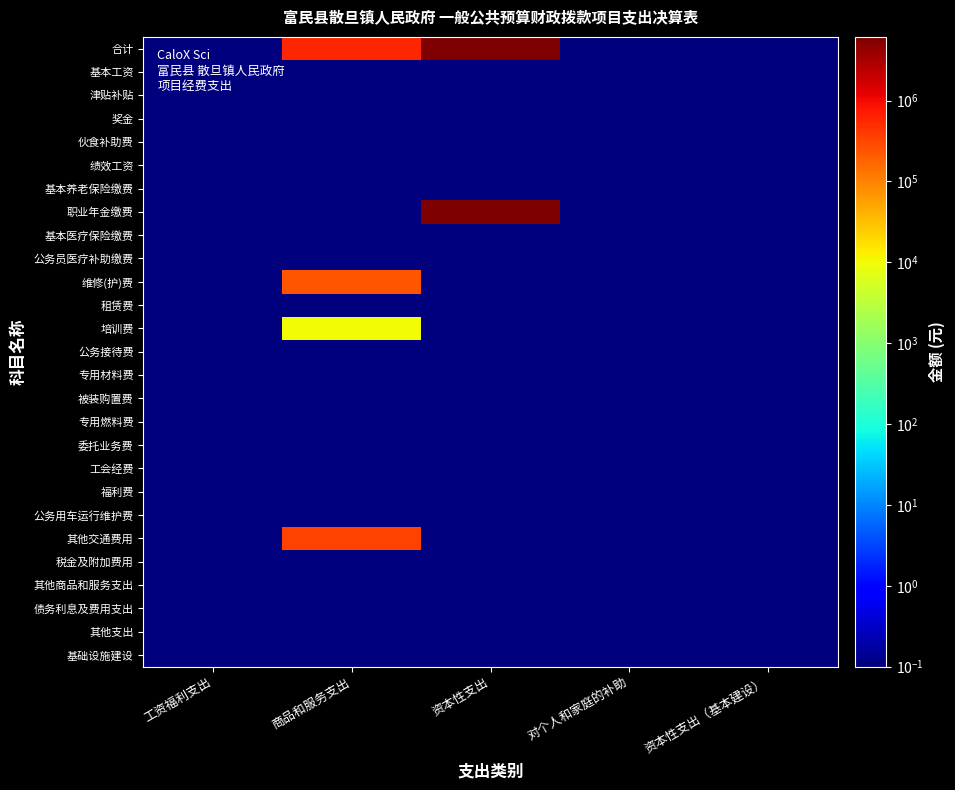

Rank the series by their maximum value, from highest to lowest.

合计, 职业年金缴费, 其他交通费用, 维修(护)费, 培训费, 基本工资, 津贴补贴, 奖金, 伙食补助费, 绩效工资, 基本养老保险缴费, 基本医疗保险缴费, 公务员医疗补助缴费, 租赁费, 公务接待费, 专用材料费, 被装购置费, 专用燃料费, 委托业务费, 工会经费, 福利费, 公务用车运行维护费, 税金及附加费用, 其他商品和服务支出, 债务利息及费用支出, 其他支出, 基础设施建设